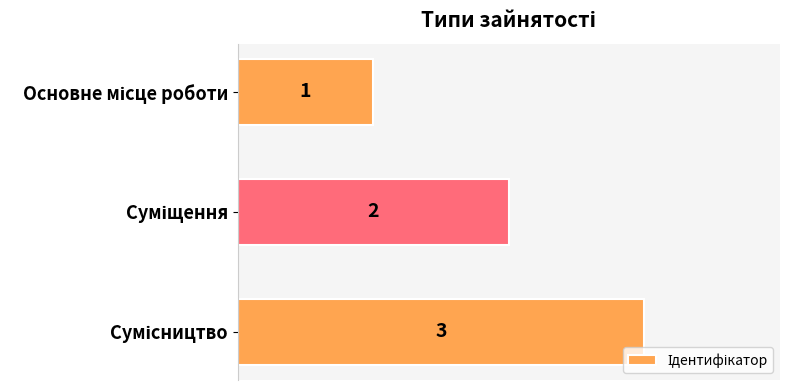

What is the maximum value shown in the chart?

3